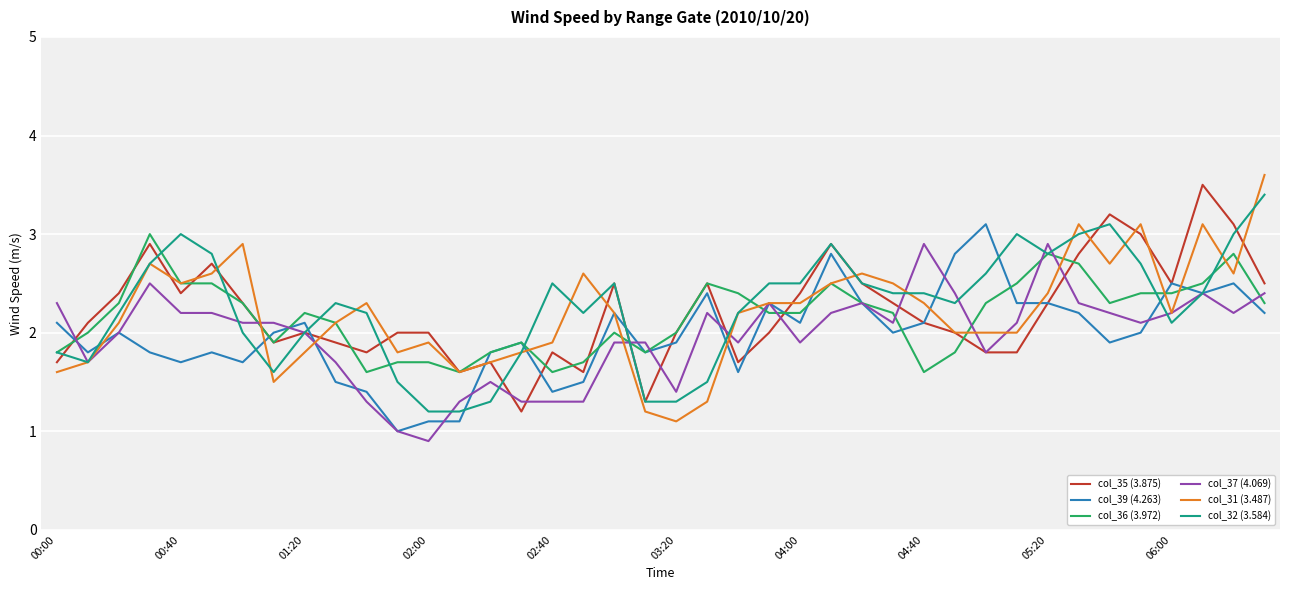

What is the maximum value shown in the chart?

3.6